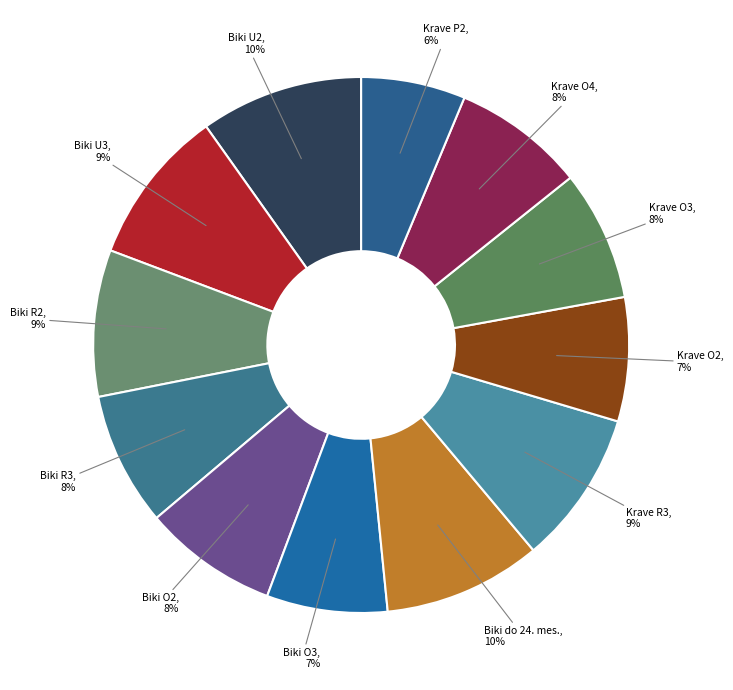

Count the number of slices in the pie.

12